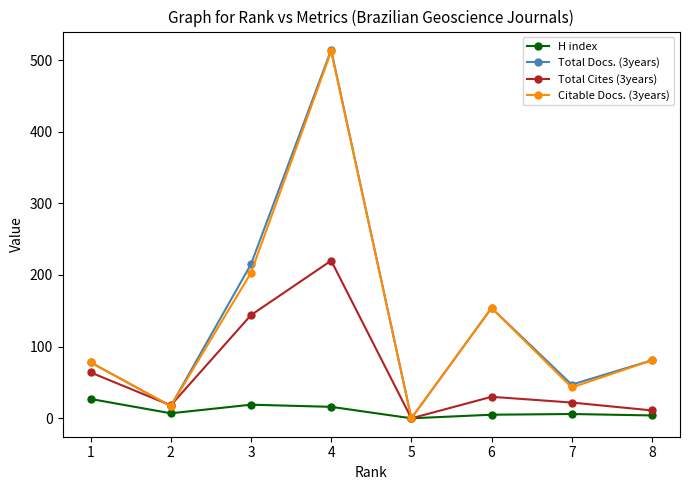

What are all the series names shown in the legend?

H index, Total Docs. (3years), Total Cites (3years), Citable Docs. (3years)